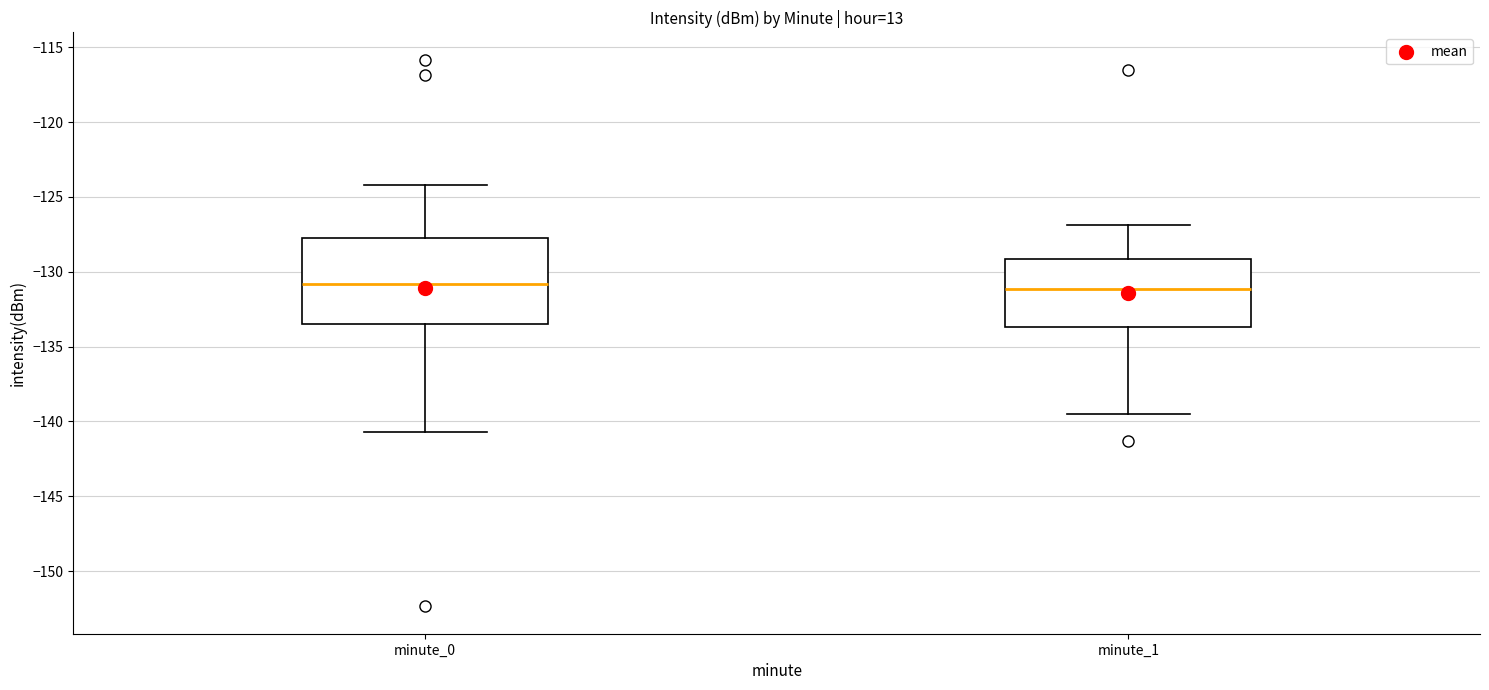

Reading left to right, read every box against the y-axis: the position of its median line, the range the box covers, and the ends of its whiskers. The values are not printed on the chart, so give them approximately, as read against the axis.

minute_0: median -131.0, box -133.5 to -127.5, whiskers -140.5 to -124.0
minute_1: median -131.0, box -133.5 to -129.0, whiskers -139.5 to -127.0